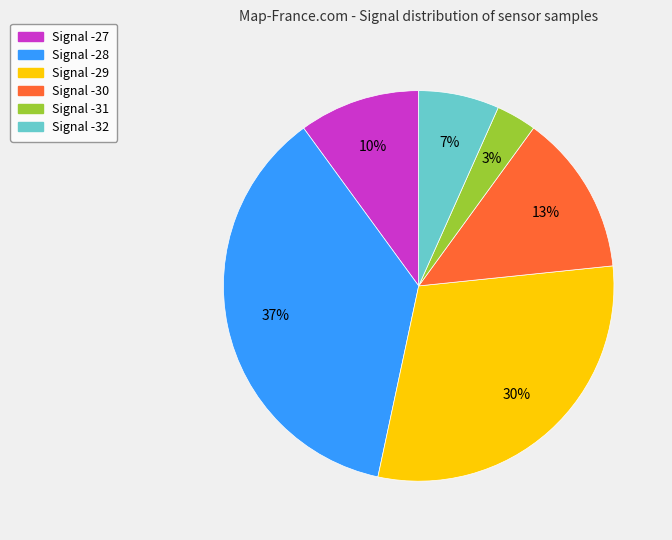

Count the number of slices in the pie.

6